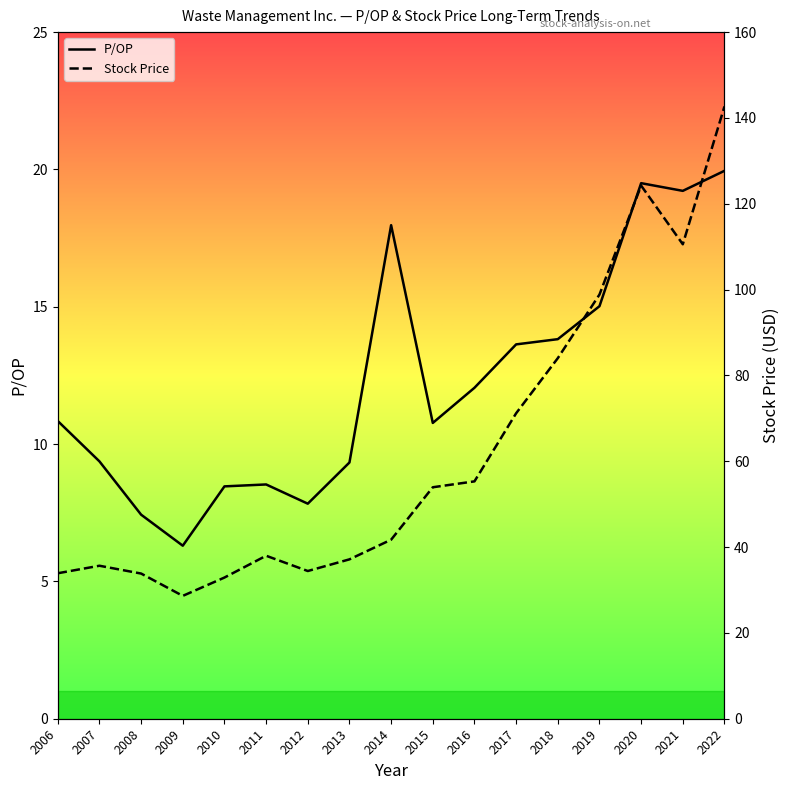

The value of P/OP at 2015 is 18.7. True or false?

False